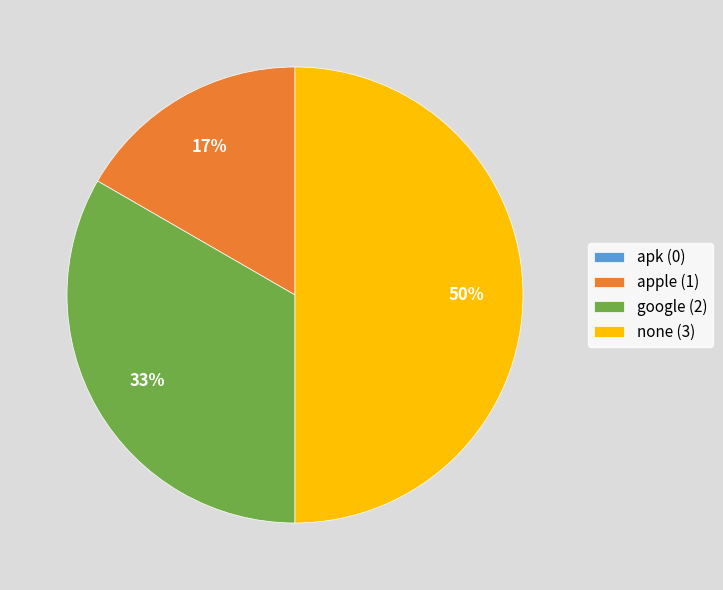

Does apple (1) account for over 50% of the chart?

No